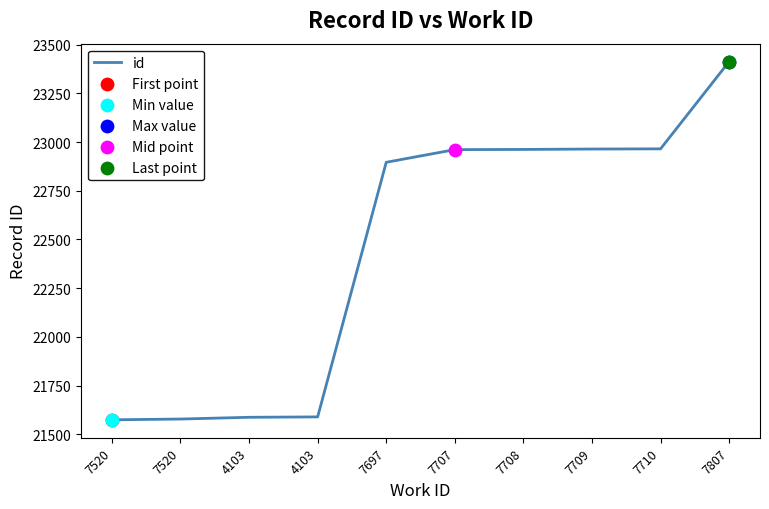

Approximately how many times larger is the value at 7697 compared to 7520?

1.1